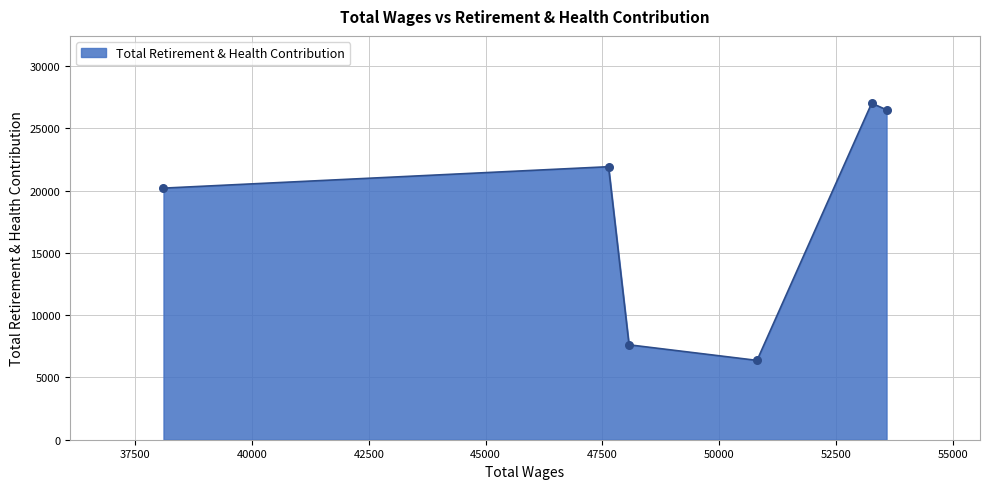

What is the difference between the maximum and minimum values?

20649